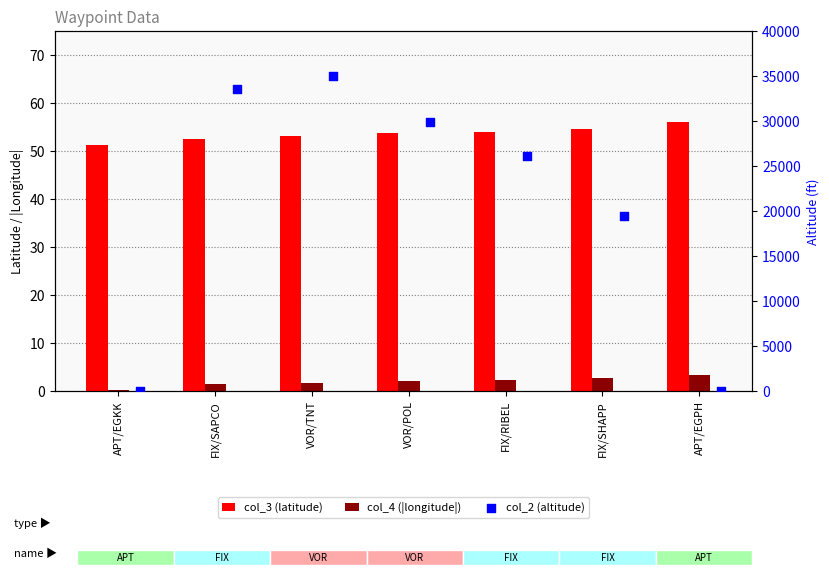

Which series reaches the maximum Y coordinate?

col_2 (altitude)